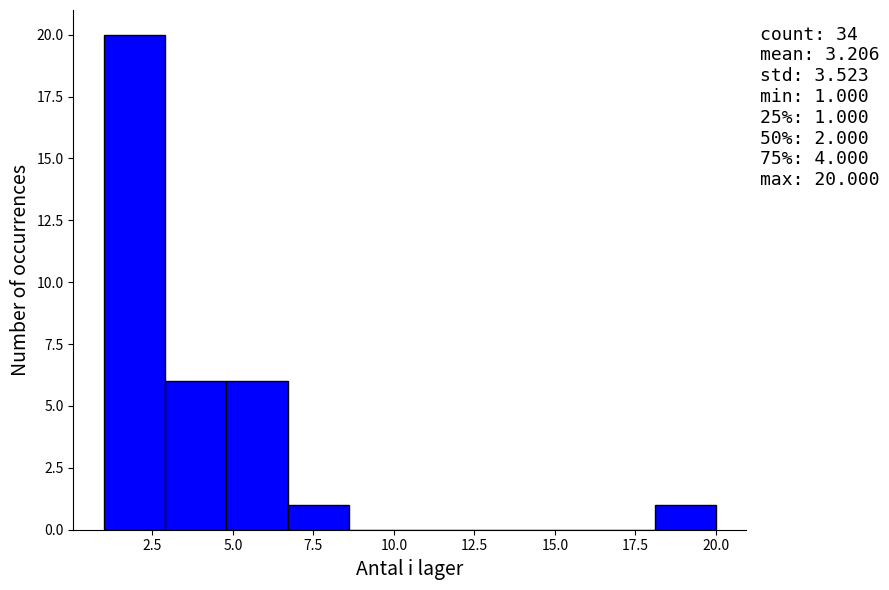

Around what value on the x-axis is the tallest bar? Give the approximate position of its centre, as read against the axis.

2.0